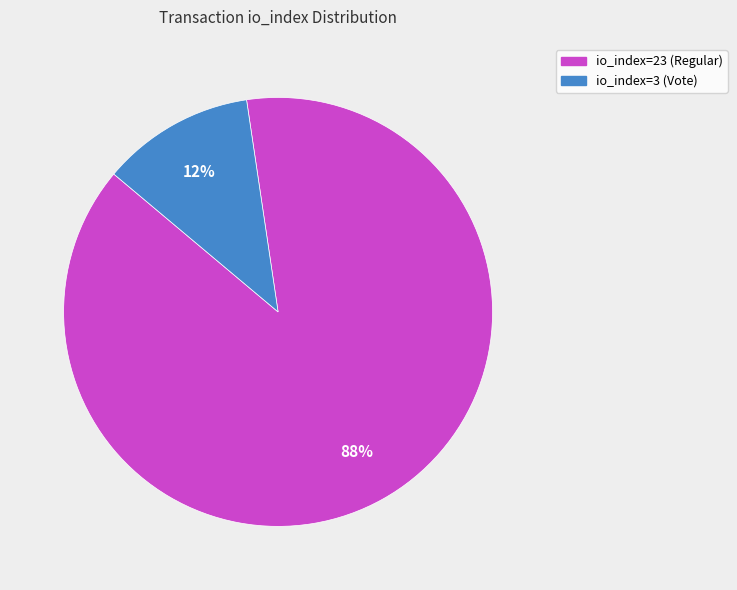

How many slices are in this pie chart?

2